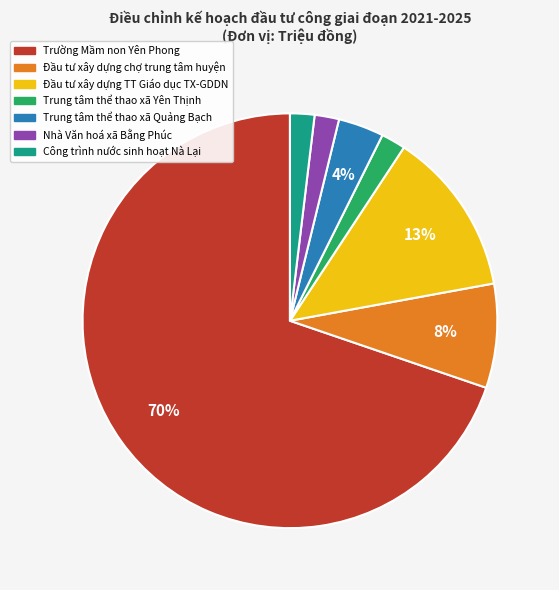

Which slice represents more than half of the pie?

Trường Mầm non Yên Phong